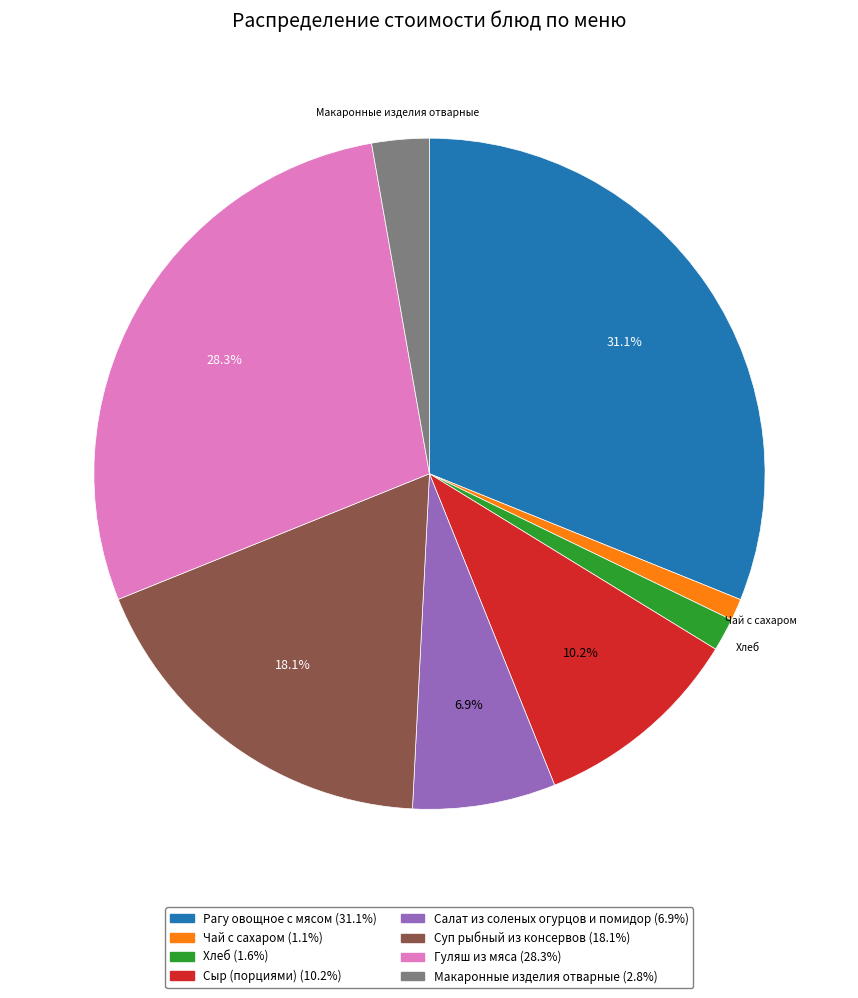

Rank the categories by value from highest to lowest.

Рагу овощное с мясом, Гуляш из мяса, Суп рыбный из консервов, Сыр (порциями), Салат из соленых огурцов и помидор, Макаронные изделия отварные, Хлеб, Чай с сахаром